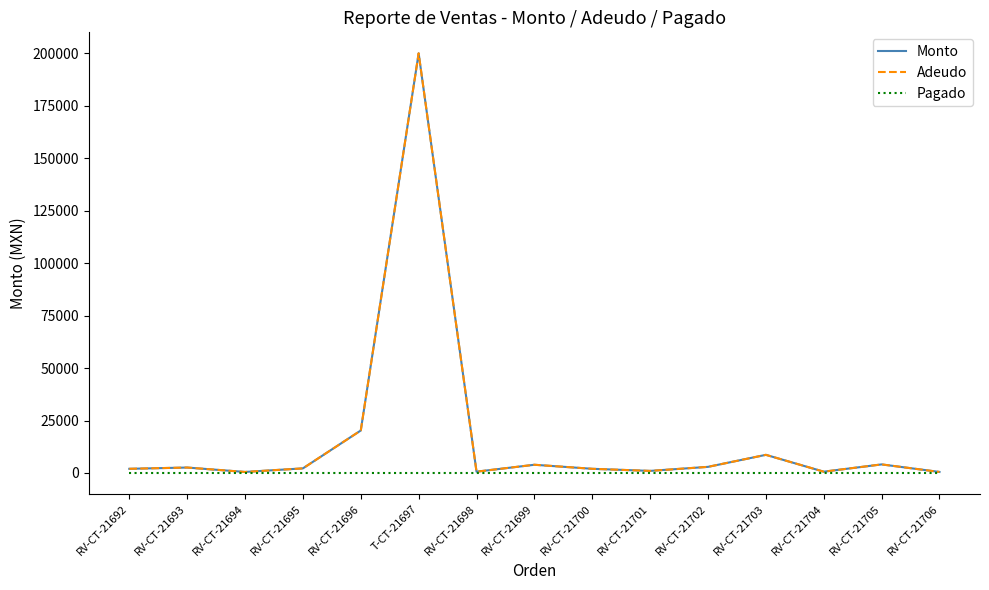

Reading left to right, extract all data points from this chart.

Monto: RV-CT-21692=2000	RV-CT-21693=2600	RV-CT-21694=500	RV-CT-21695=2200	RV-CT-21696=20250	T-CT-21697=200000	RV-CT-21698=630	RV-CT-21699=3925	RV-CT-21700=2000	RV-CT-21701=1000	RV-CT-21702=2925	RV-CT-21703=8654	RV-CT-21704=630	RV-CT-21705=4095	RV-CT-21706=500
Adeudo: RV-CT-21692=2000	RV-CT-21693=2600	RV-CT-21694=500	RV-CT-21695=2200	RV-CT-21696=20250	T-CT-21697=200000	RV-CT-21698=630	RV-CT-21699=3925	RV-CT-21700=2000	RV-CT-21701=1000	RV-CT-21702=2925	RV-CT-21703=8654	RV-CT-21704=630	RV-CT-21705=4095	RV-CT-21706=500
Pagado: RV-CT-21692=0	RV-CT-21693=0	RV-CT-21694=0	RV-CT-21695=0	RV-CT-21696=0	T-CT-21697=0	RV-CT-21698=0	RV-CT-21699=0	RV-CT-21700=0	RV-CT-21701=0	RV-CT-21702=0	RV-CT-21703=0	RV-CT-21704=0	RV-CT-21705=0	RV-CT-21706=0